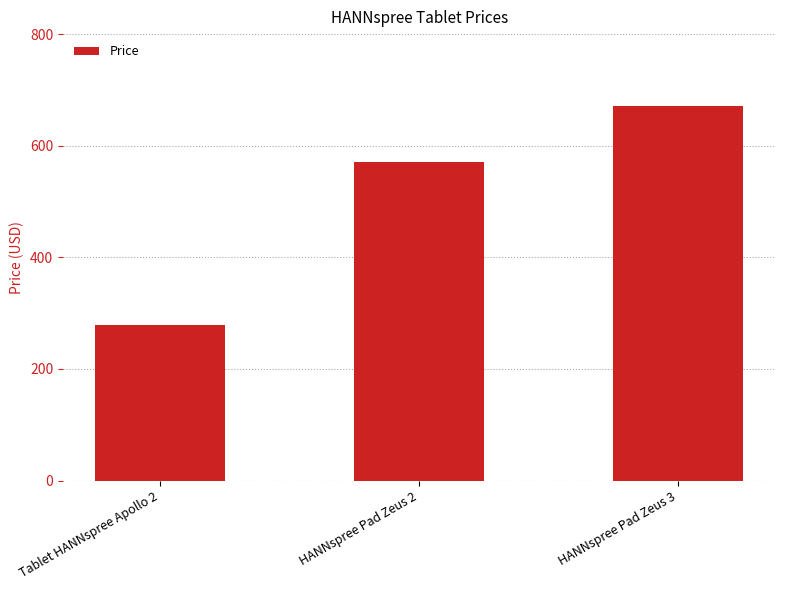

What is the smallest value displayed?

278.7